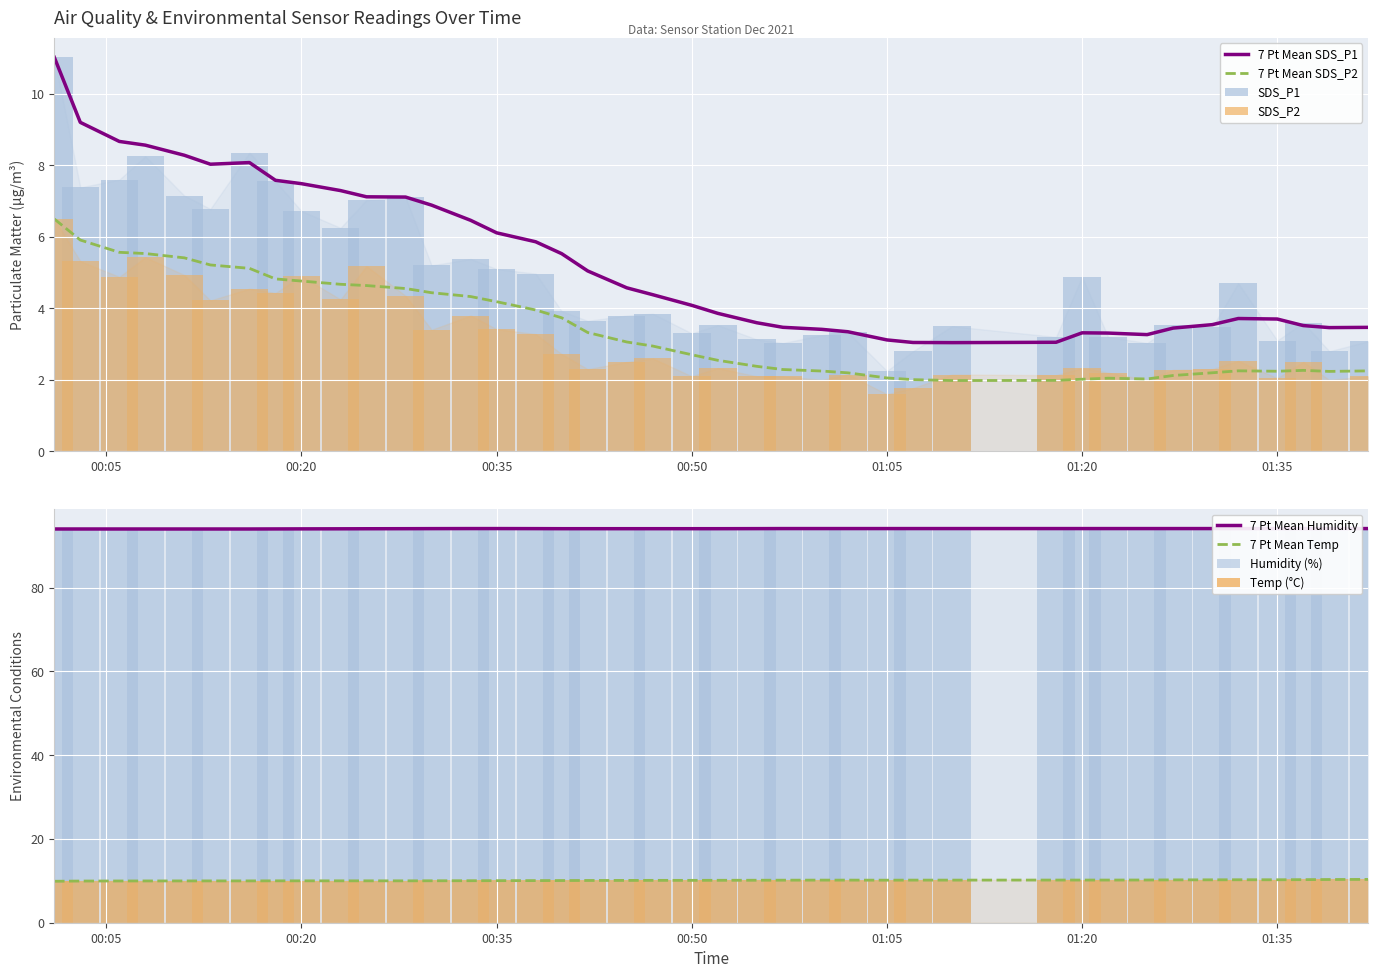

Which series has the largest range (max minus min)?

SDS_P1